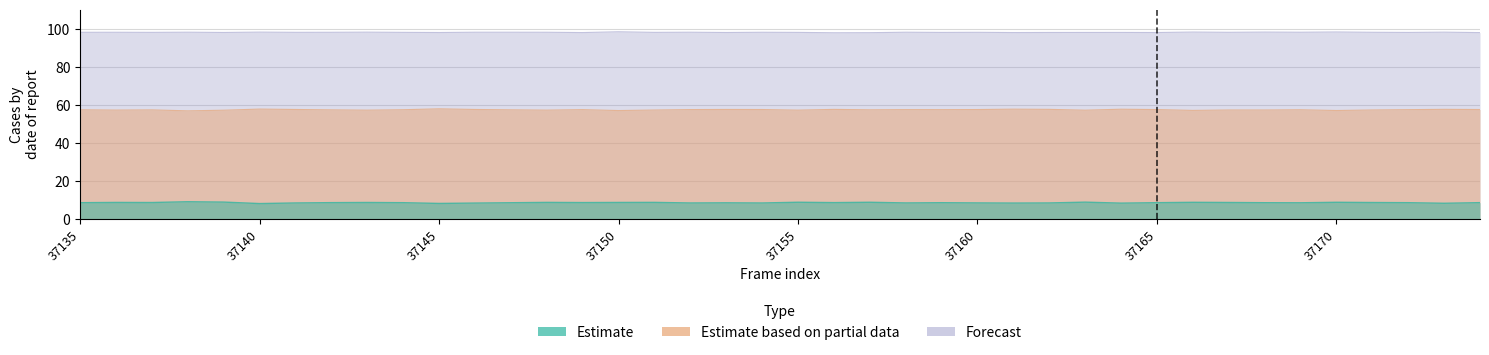

What is the value of the Estimate point at the 1st from the left?

8.5